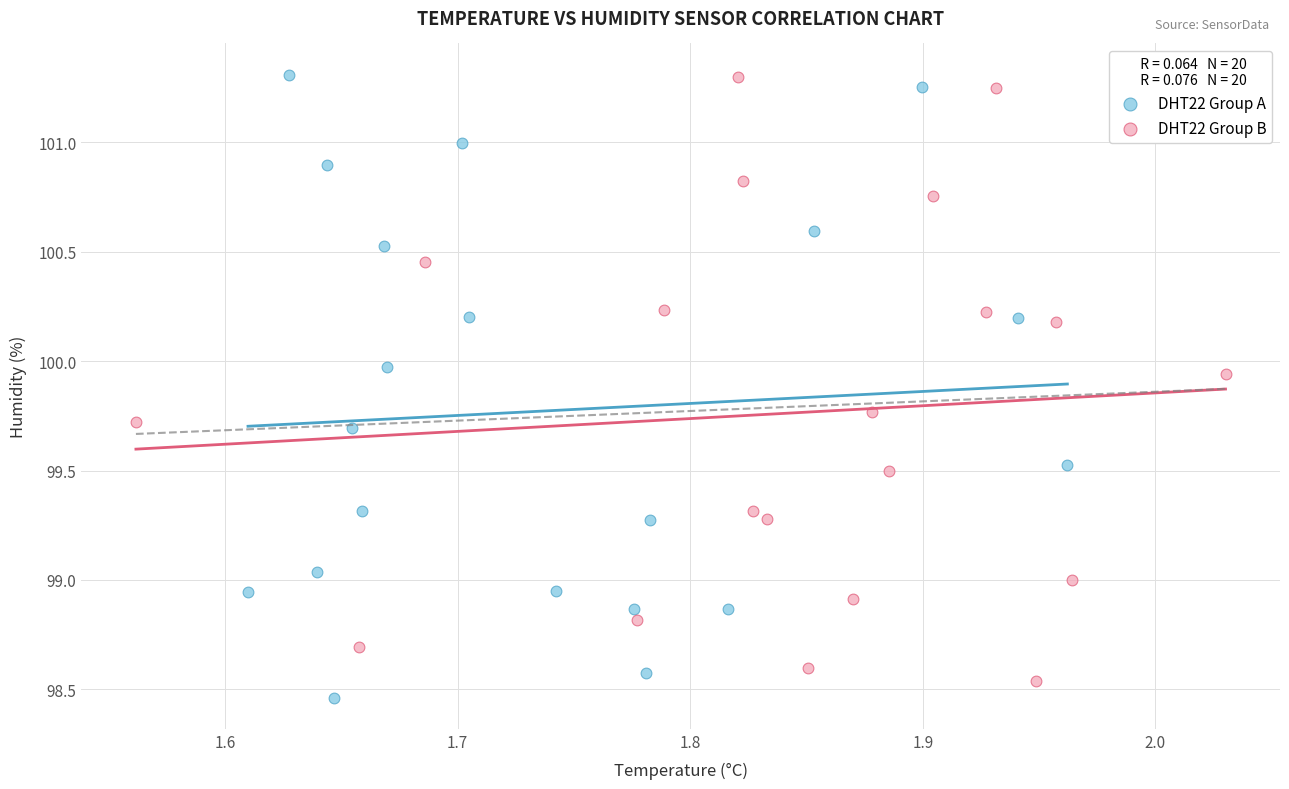

Which series has the widest spread of Y values?

DHT22 Group A